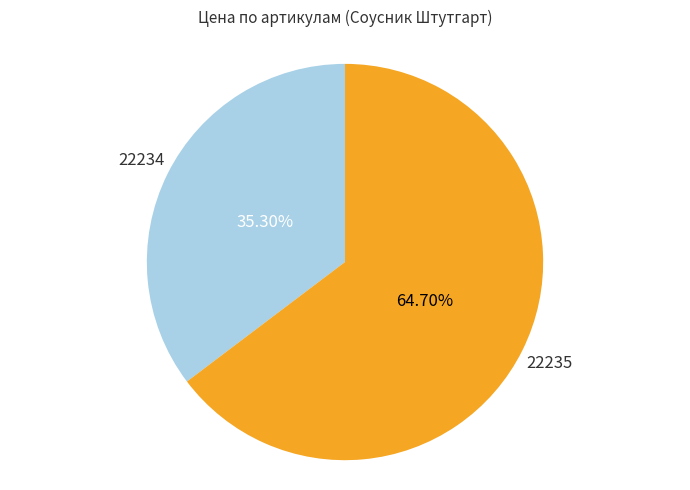

Between 22235 and 22234, which is larger?

22235